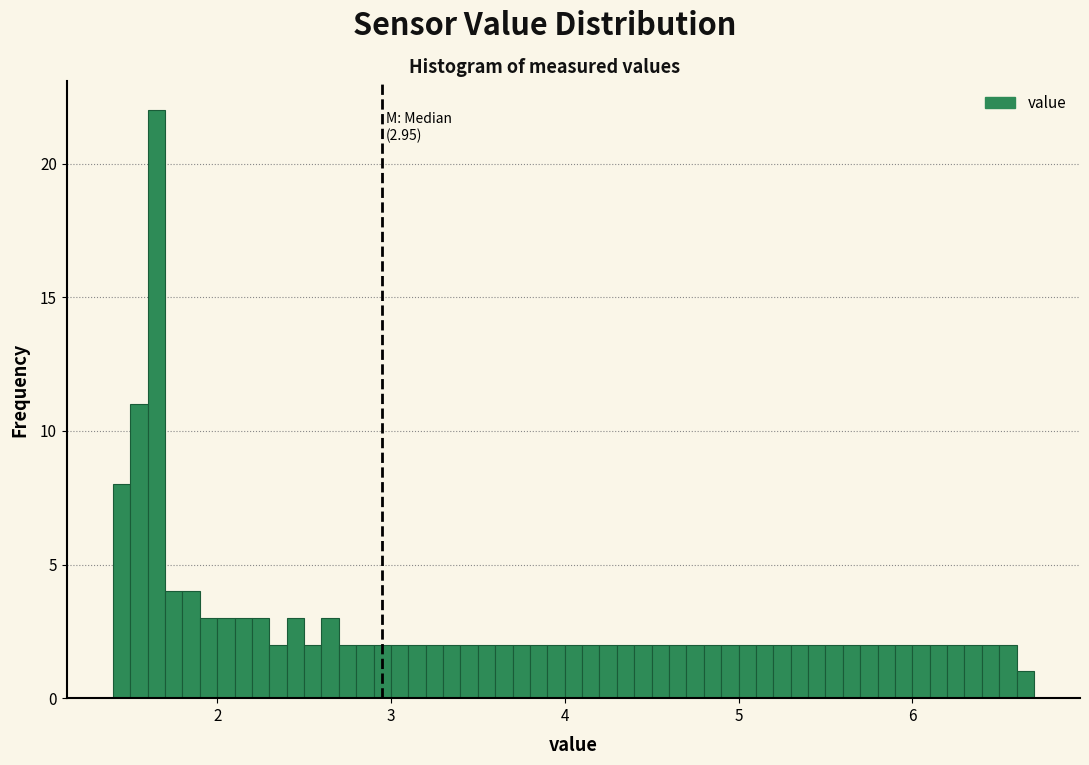

Around what value on the x-axis is the tallest bar? Give the approximate position of its centre, as read against the axis.

1.7